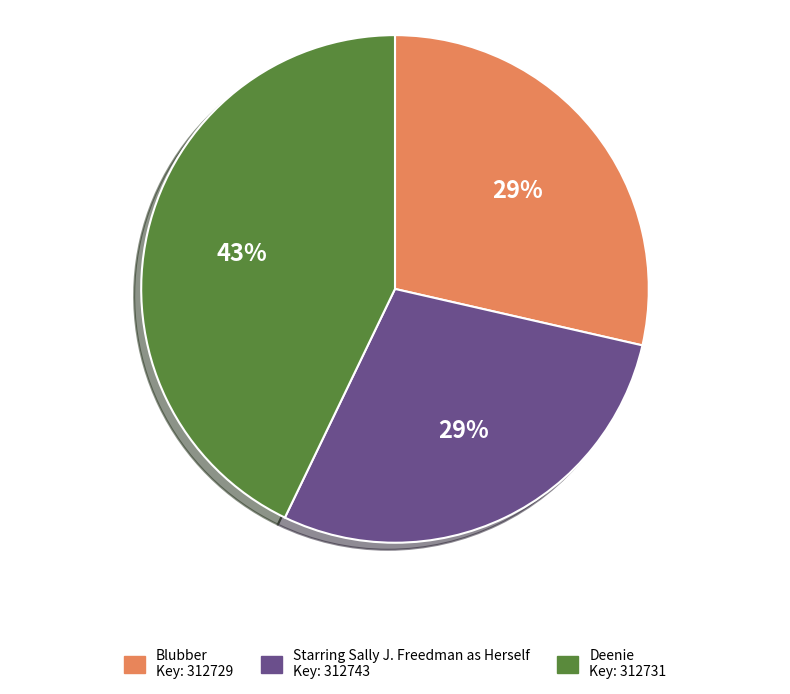

Is Starring Sally J. Freedman as Herself the majority of the pie?

No